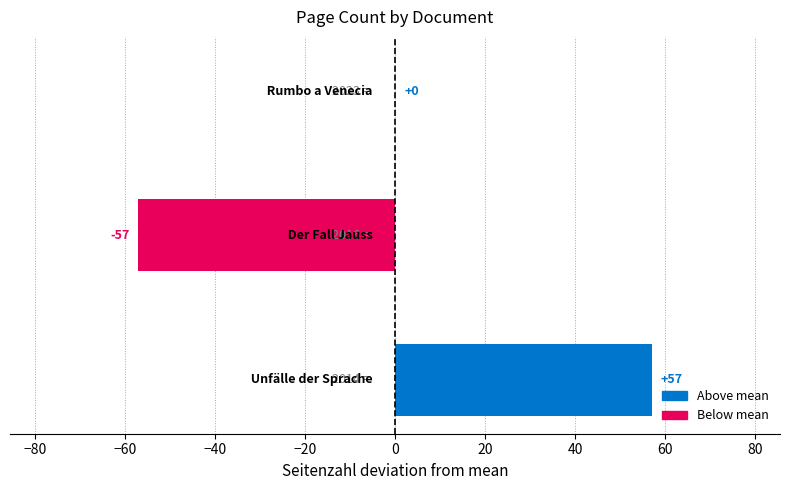

What is the maximum value shown in the chart?

57